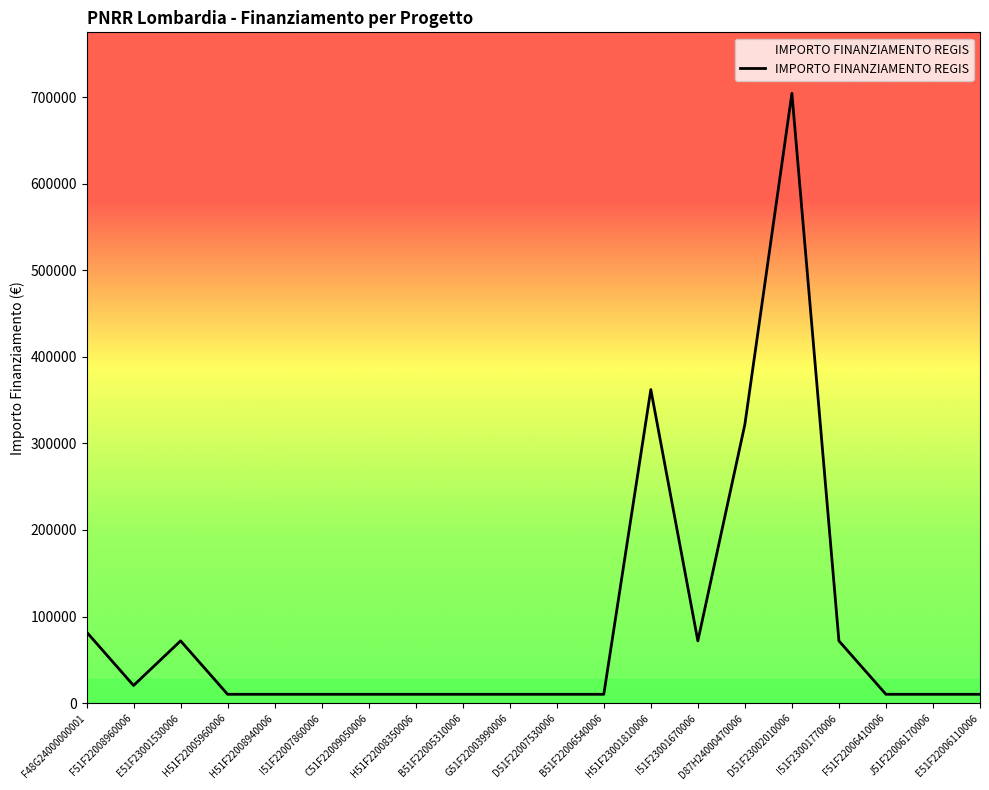

What is the maximum value shown in the chart?

704421.9